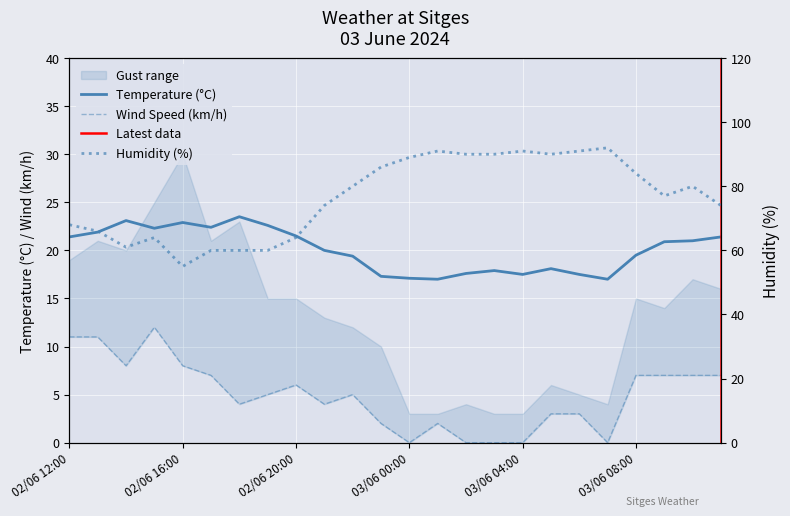

Where is the first local maximum for Humidity (%)?

02/06 15:00